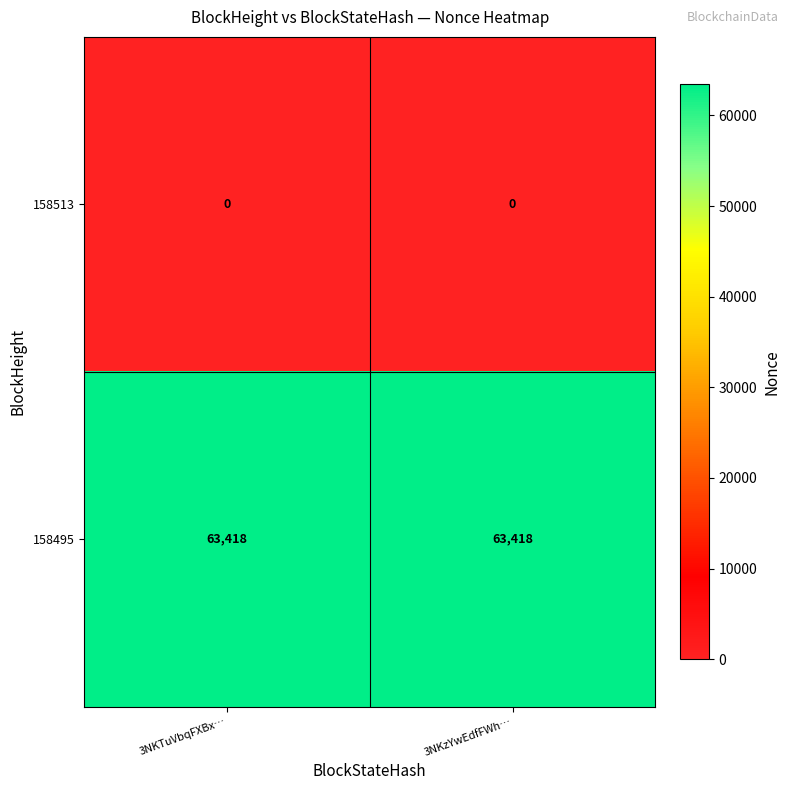

What is the difference between the highest and lowest values at 3NKzYwEdfFWh…?

63418